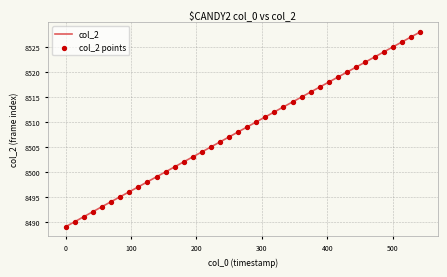

What is the difference between the maximum and minimum values?

39